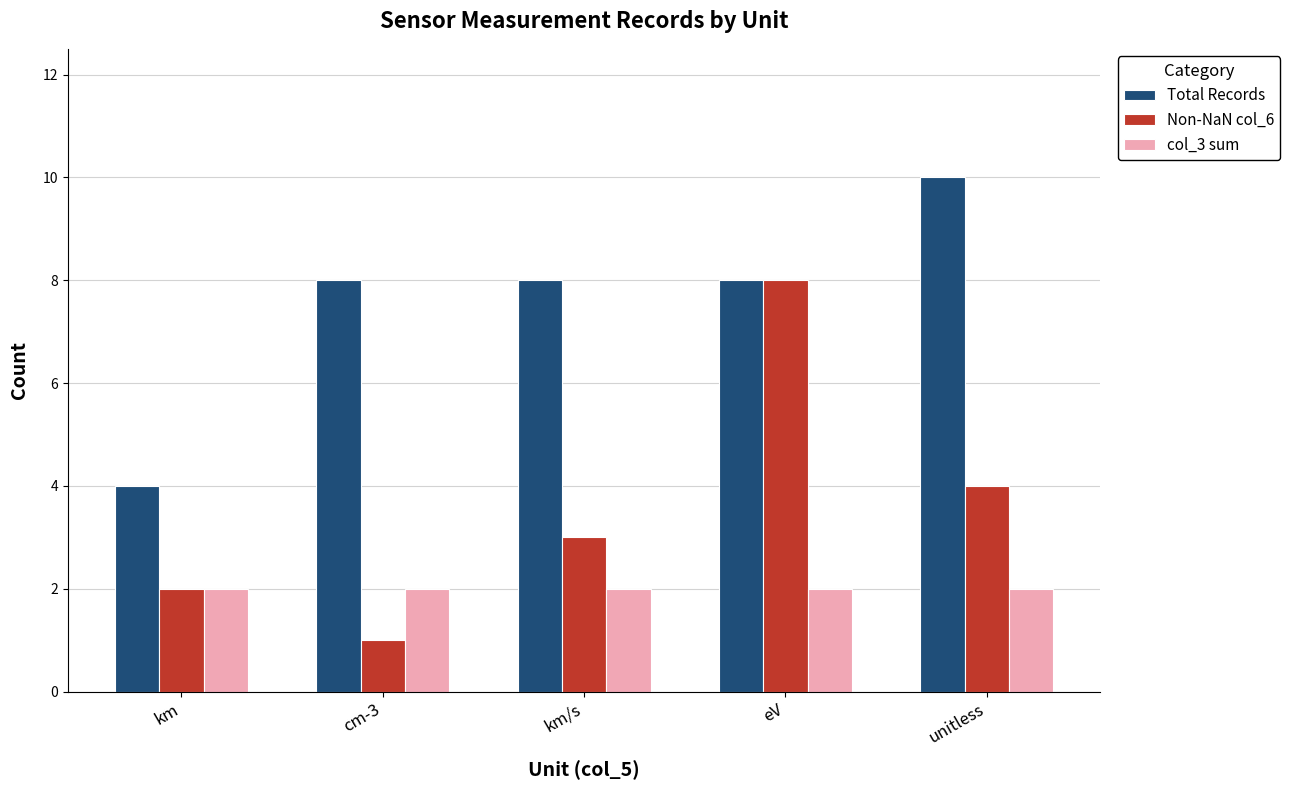

Read the Total Records value at eV.

8